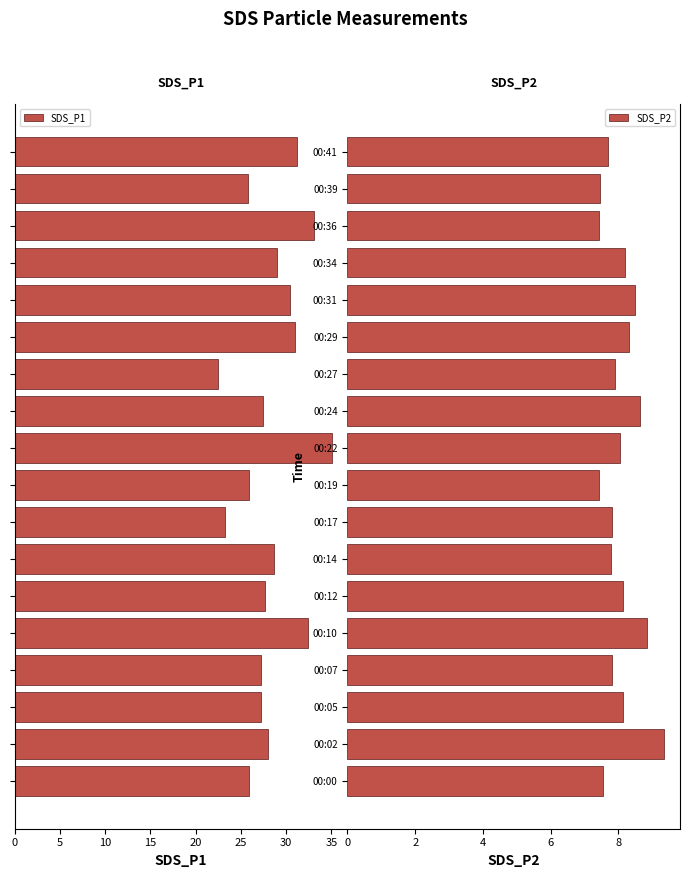

How many data points in SDS_P2 are less than 8?

9